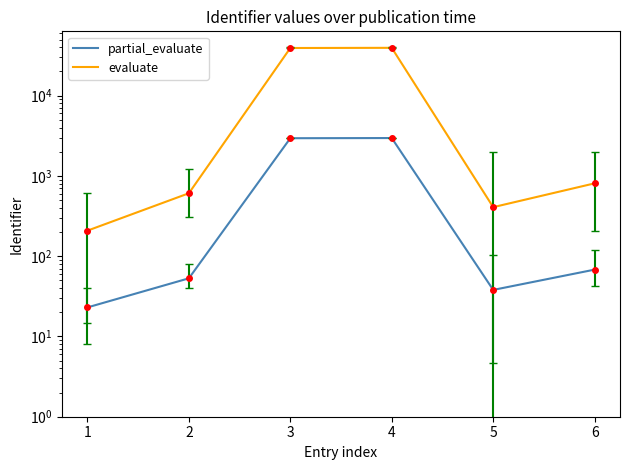

What is the sum of all partial_evaluate values?

6093